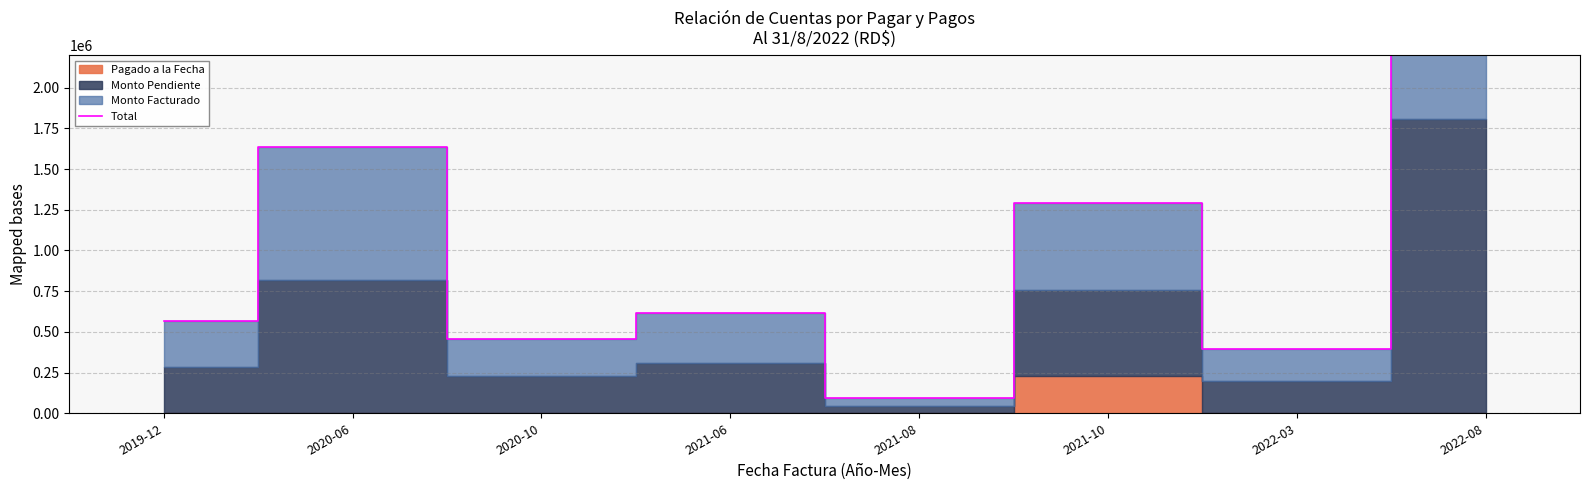

Which label corresponds to the smallest value in the chart?

2021-08